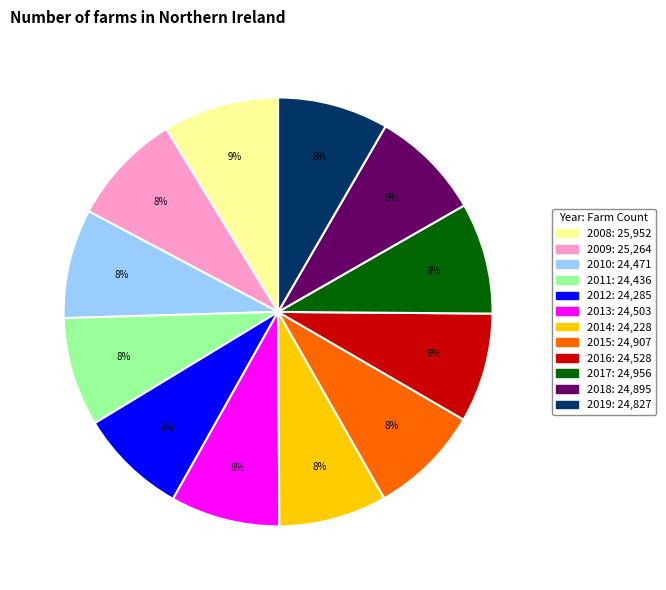

Is it true that 2019 is 8% of the pie?

True